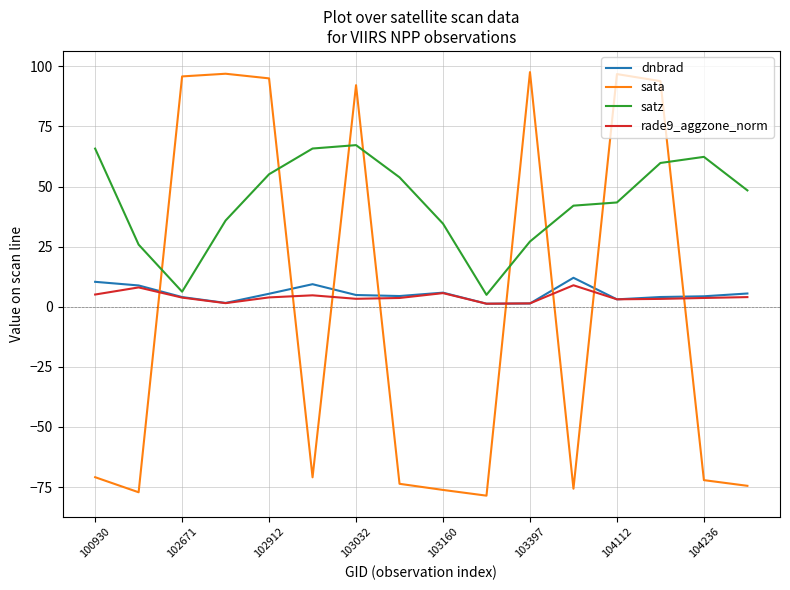

Which series has the largest total across all categories?

satz